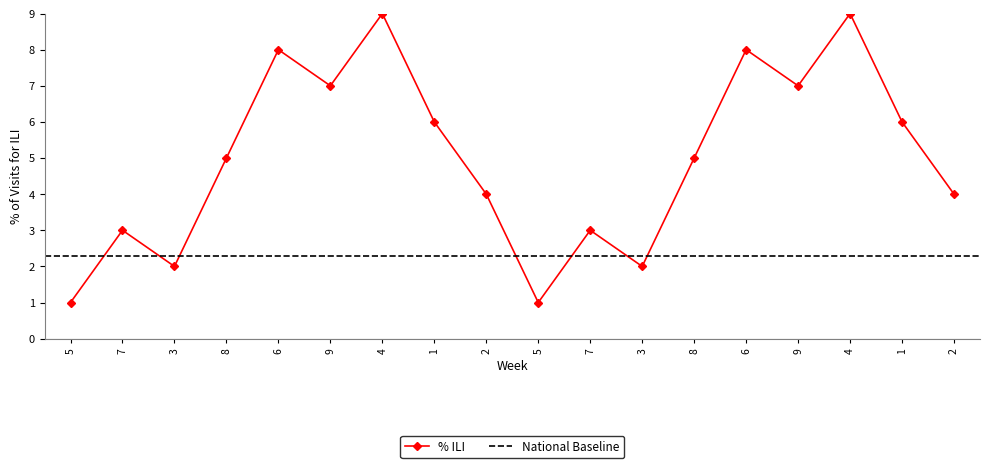

What is the label of the 14th point from the left?

6